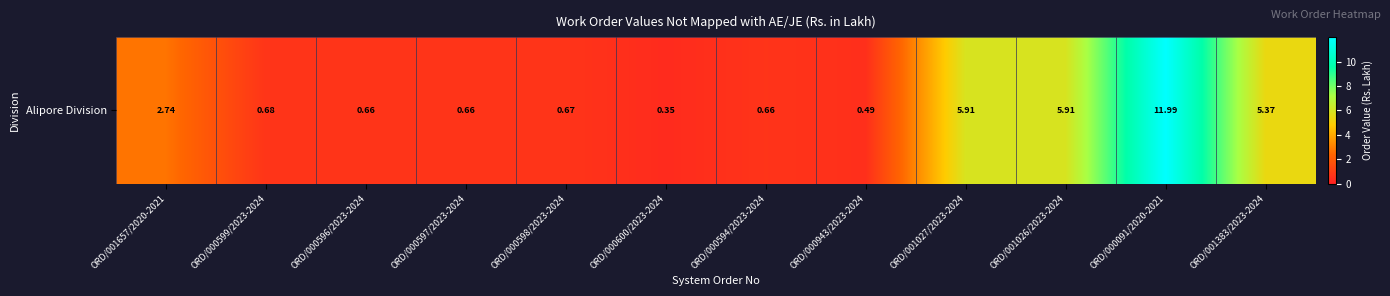

What is the greatest value displayed?

12.0